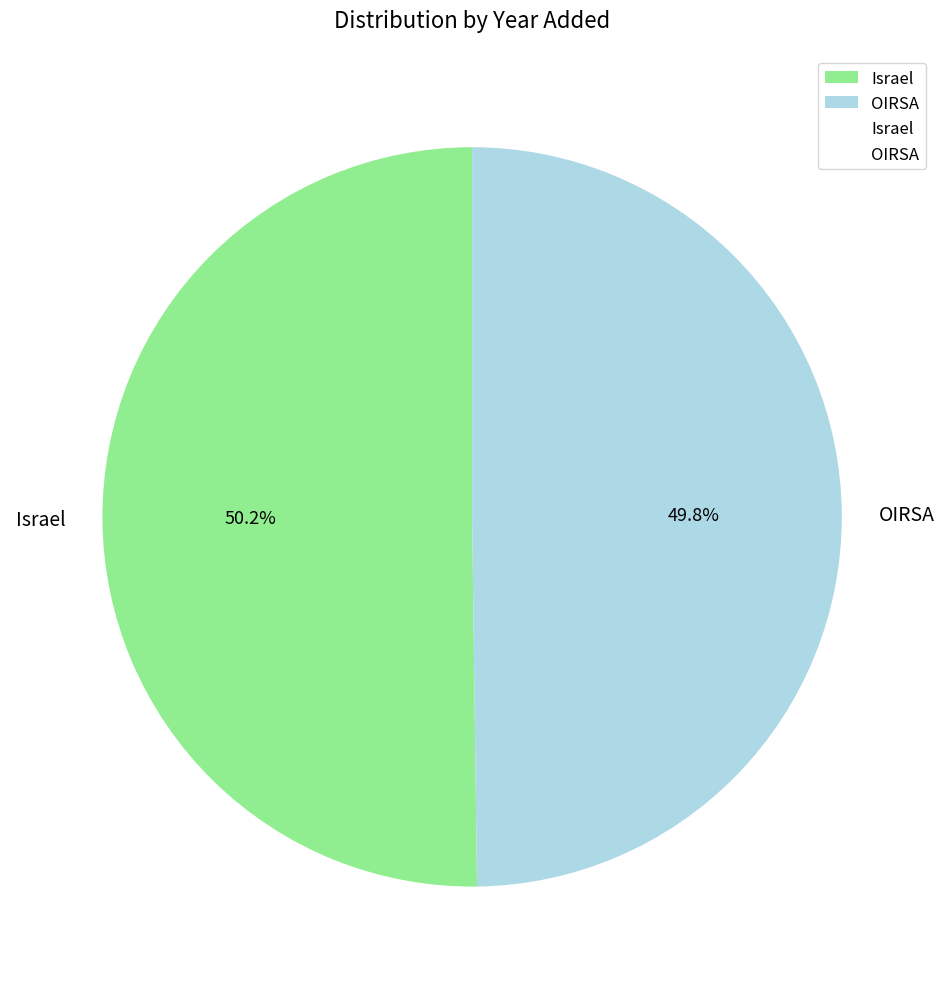

What percentage do OIRSA and Israel together represent?

100.0%